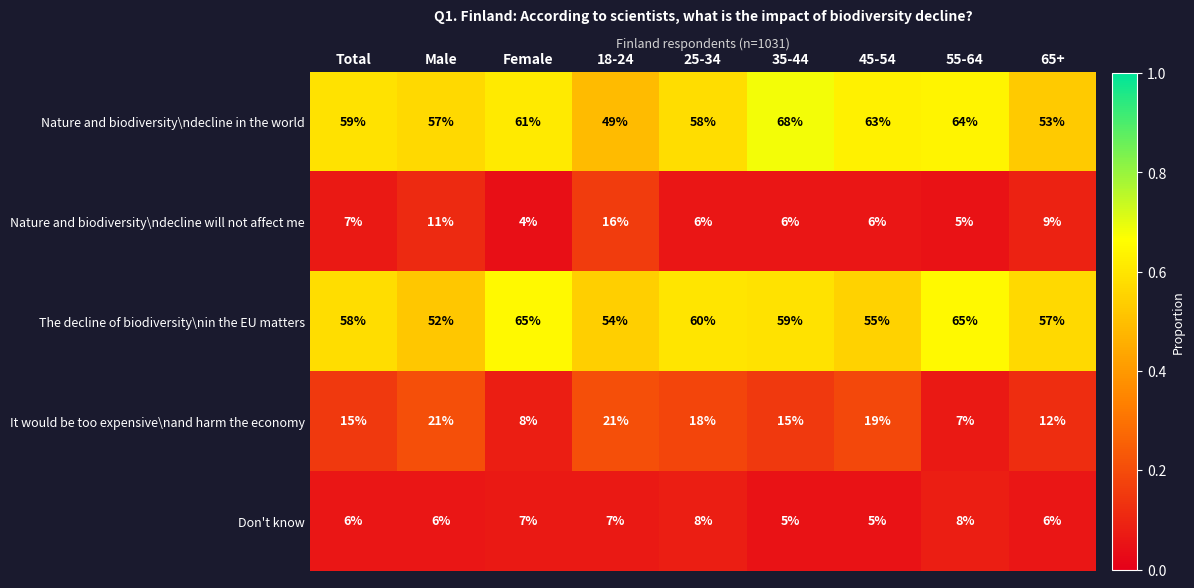

What is the lowest value of the Nature and biodiversity\ndecline in the world series?

49